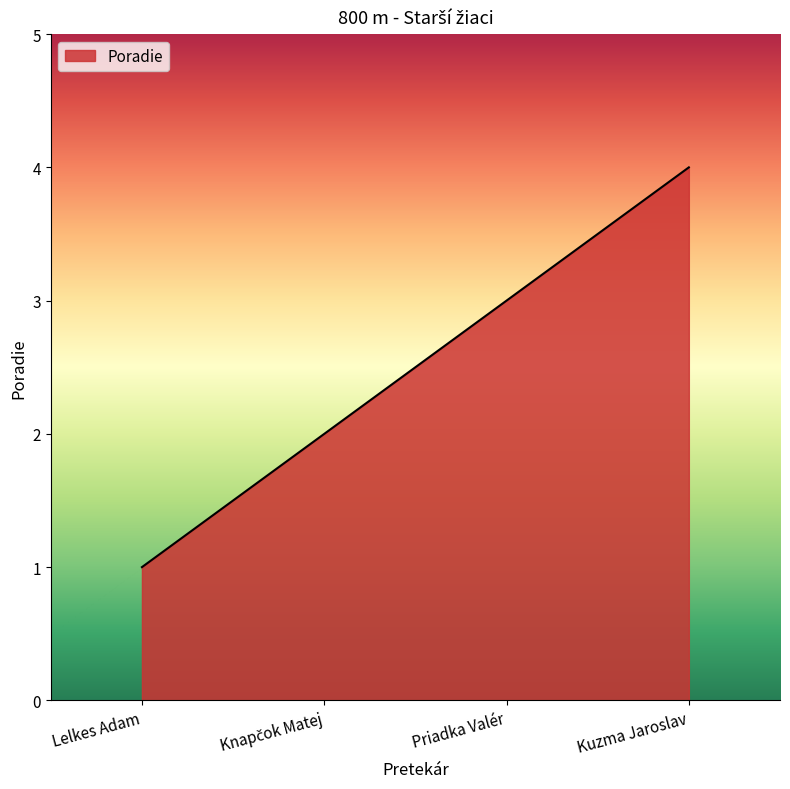

The chart shows a value of 3 at Kuzma Jaroslav. True or false?

False